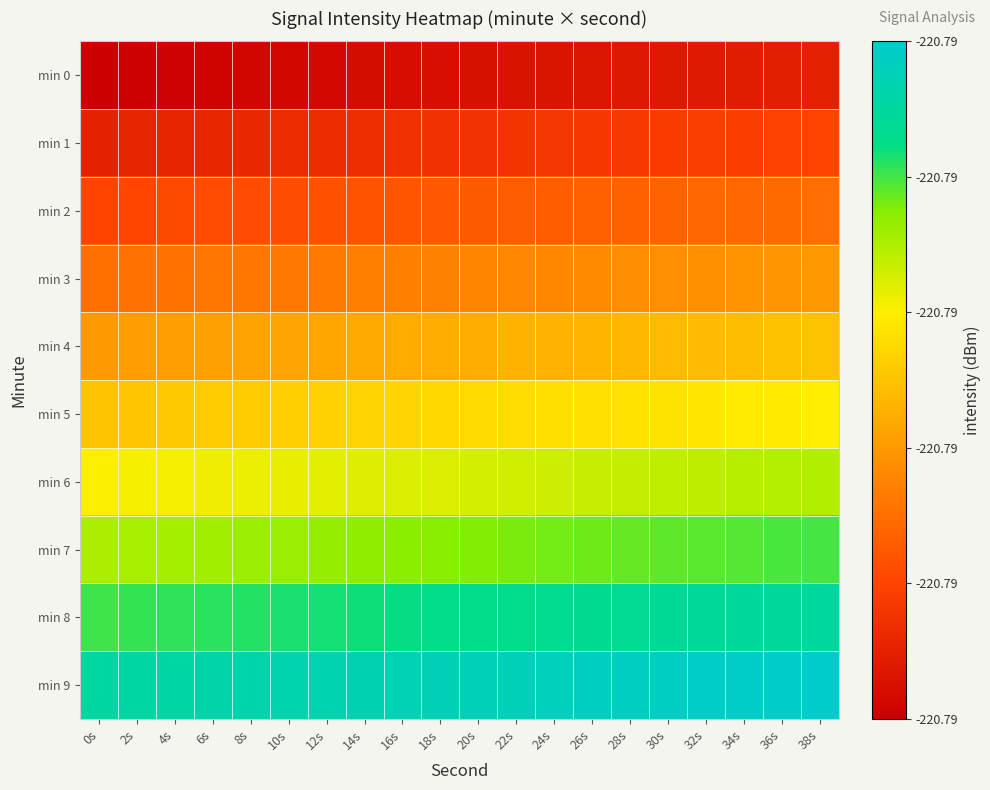

Rank the series by their maximum value, from highest to lowest.

min 9, min 8, min 7, min 6, min 5, min 4, min 3, min 2, min 1, min 0